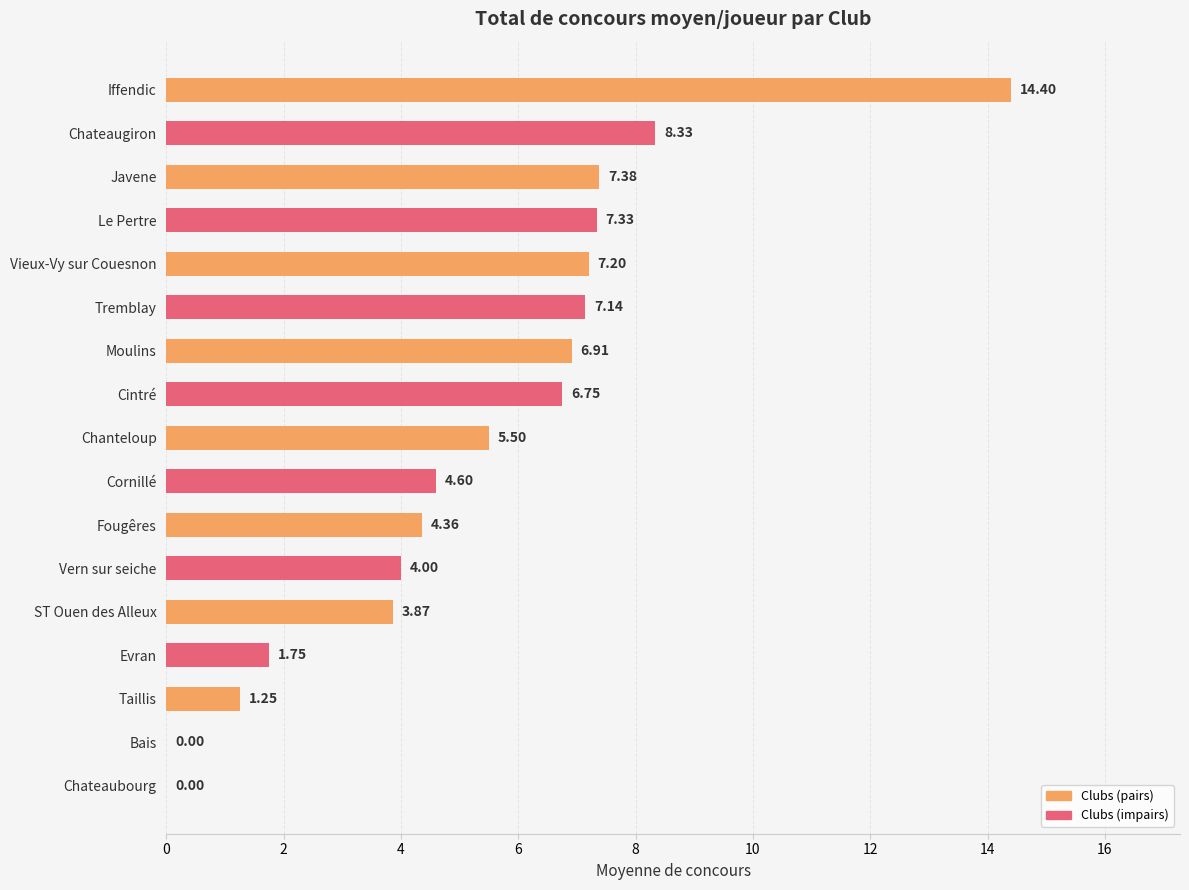

Which has a higher value, Cintré or Moulins?

Moulins